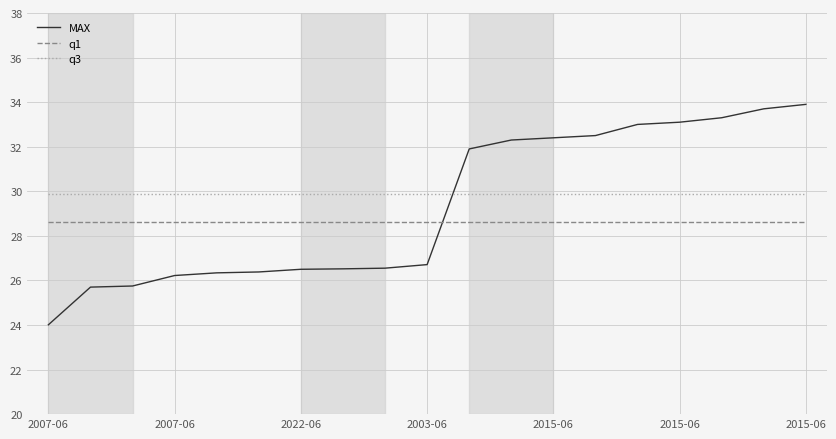

Which series has the largest range (max minus min)?

MAX